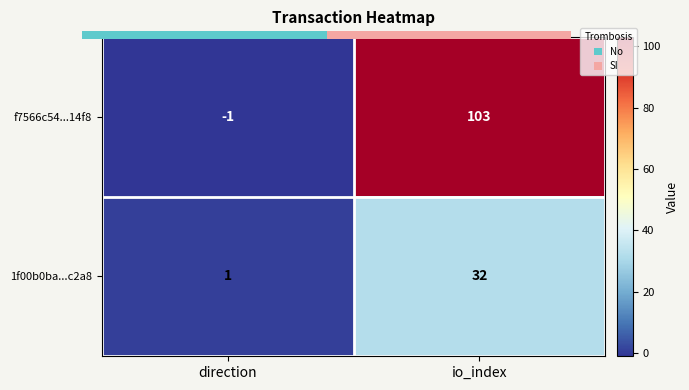

What is the approximate value of f7566c54...14f8 at io_index, to the nearest 10?

100